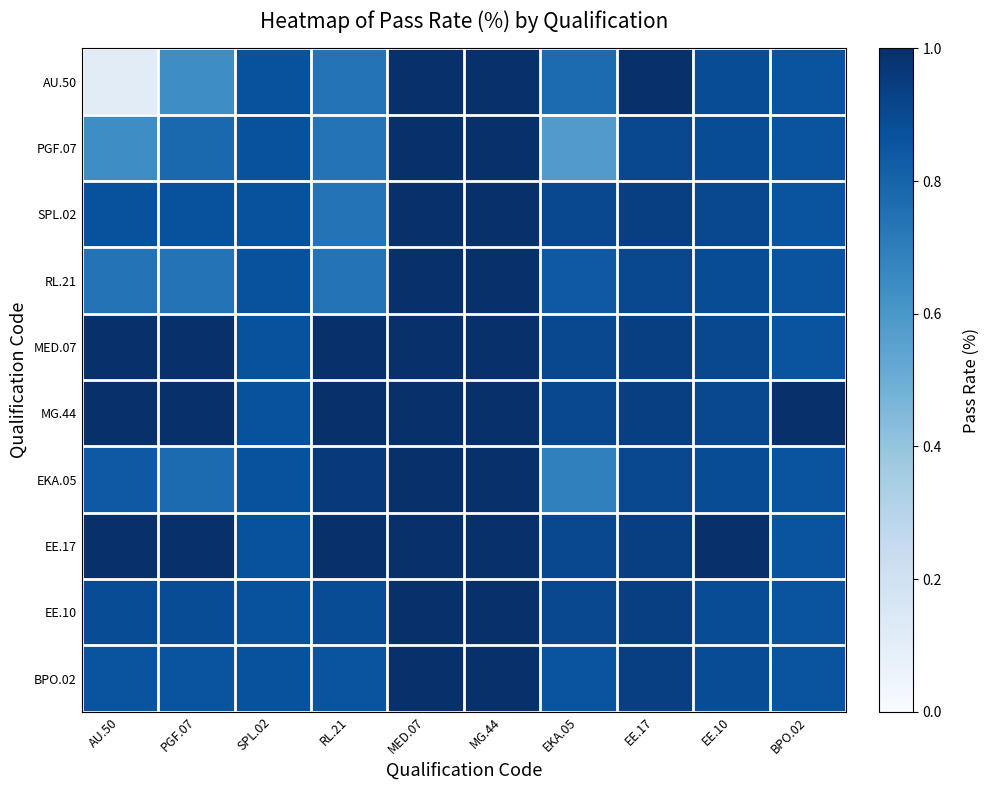

What is the maximum value shown in the chart?

1.0